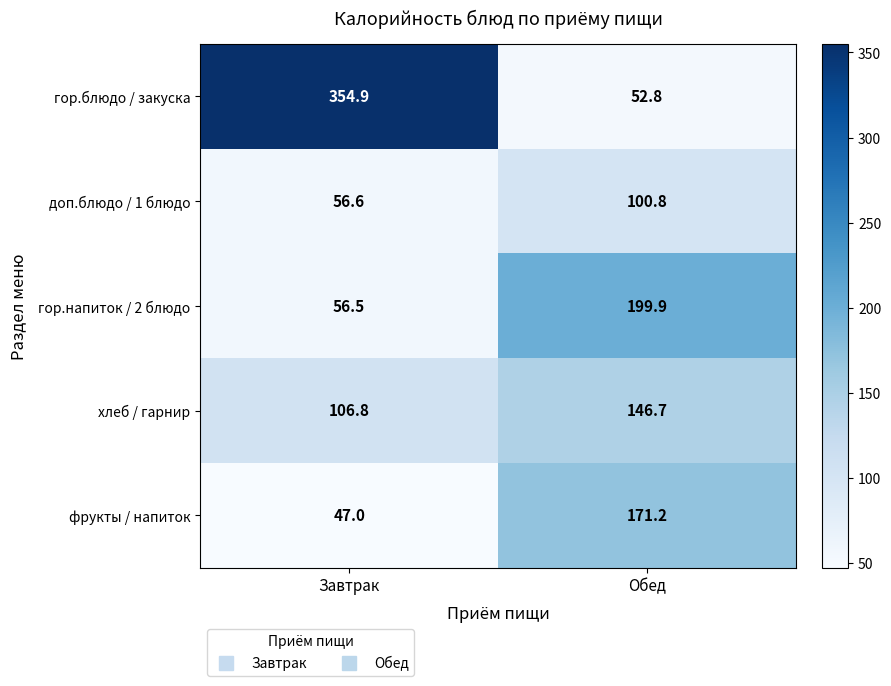

Count the number of categories in the chart.

2